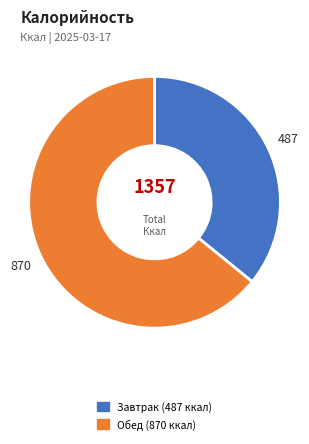

Is the sum of Обед and Завтрак greater than half?

Yes